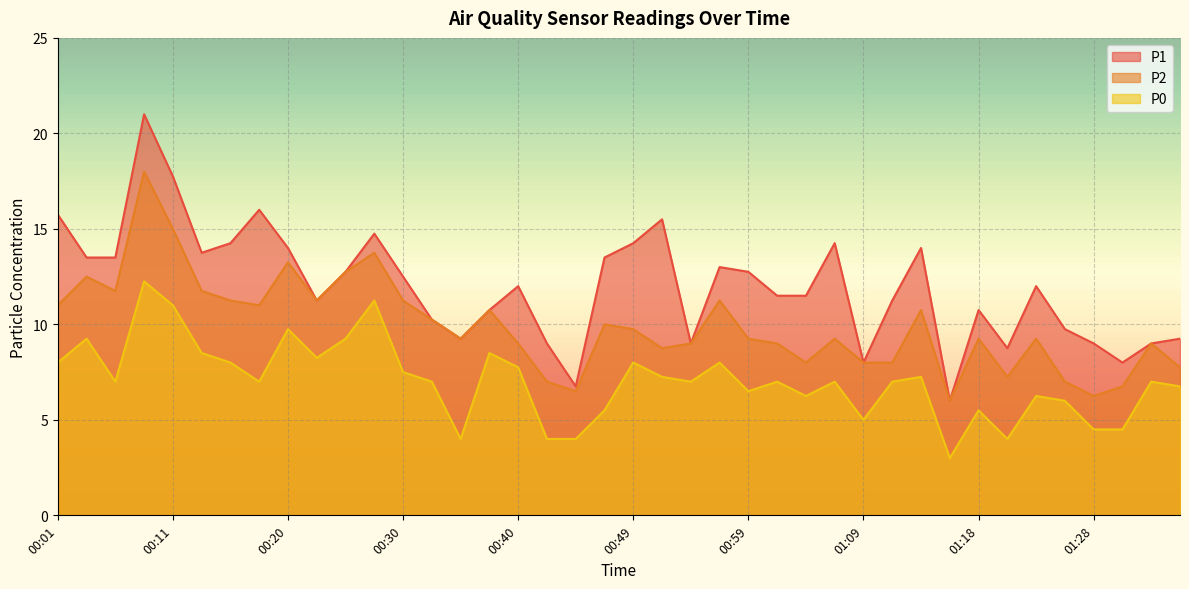

What is the spread (max minus min) of values at 00:49?

6.2